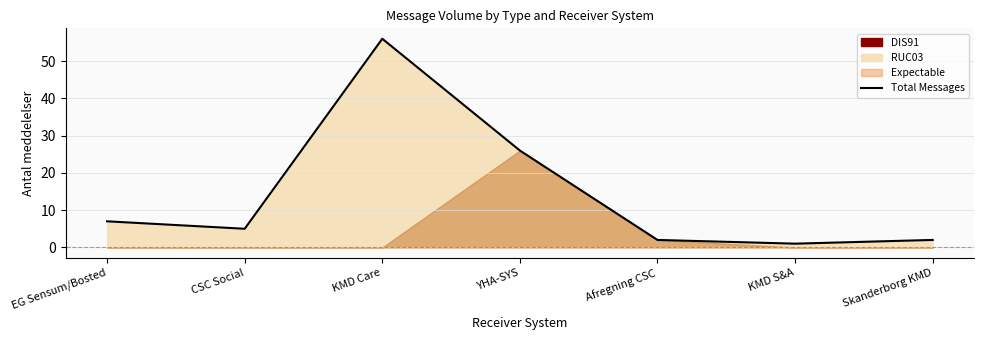

How many interior local valleys (lower than both neighbors) does the data have?

2